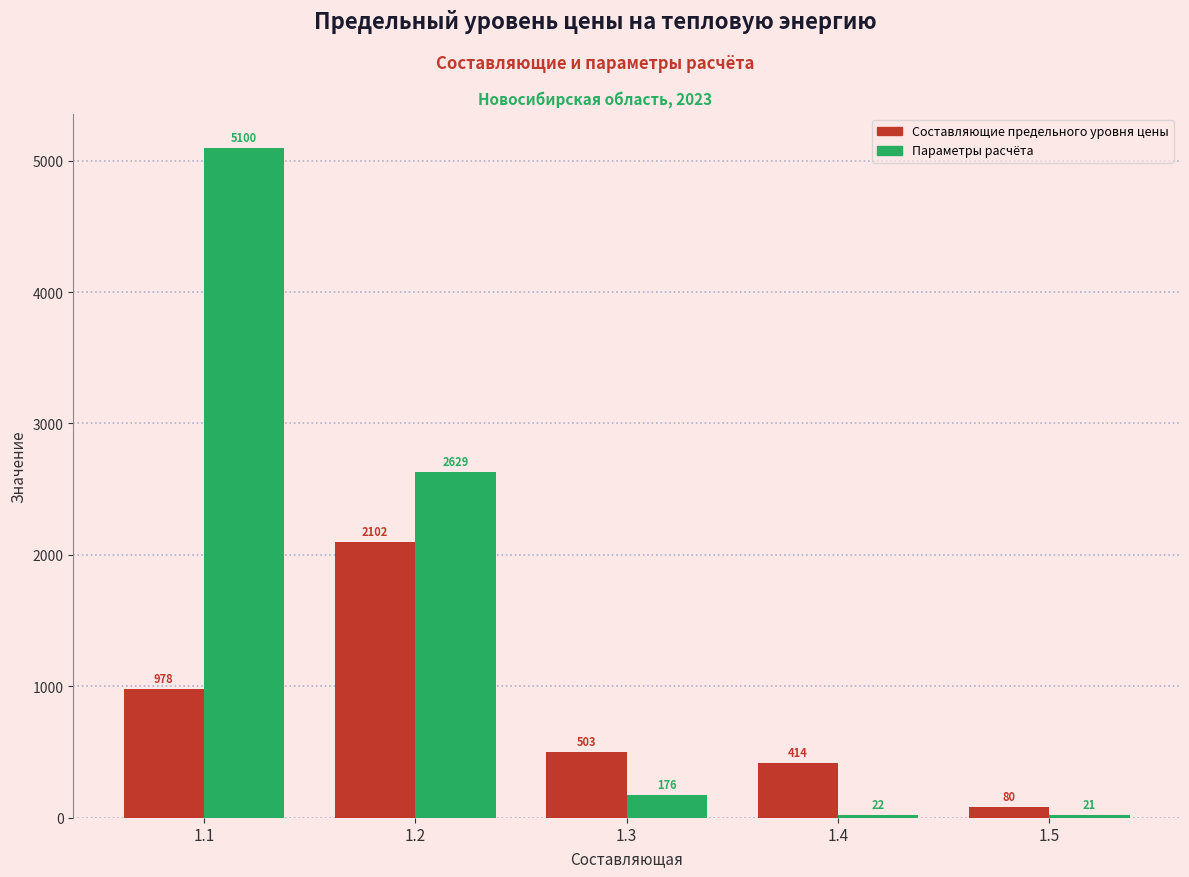

At 1.2, list the series in order from largest to smallest.

Параметры расчёта, Составляющие предельного уровня цены